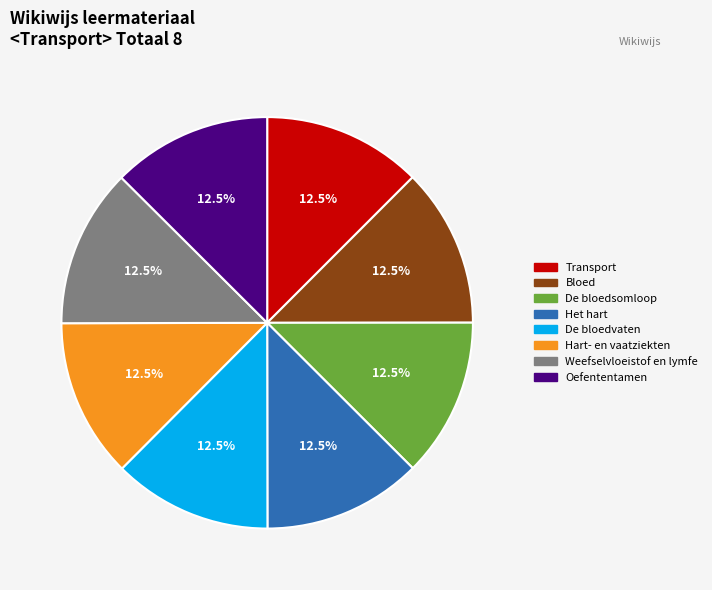

What percentage is NOT represented by Transport?

87.5%